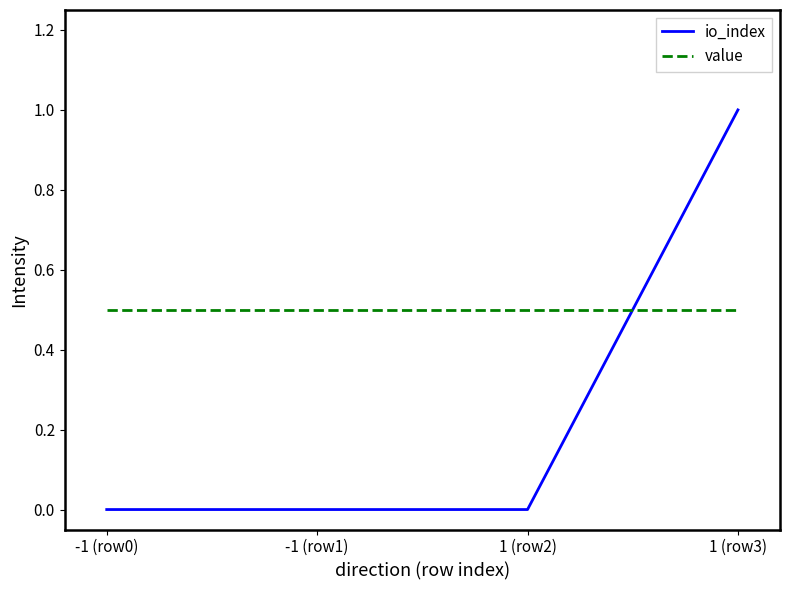

What is the sum of all io_index values?

1.0